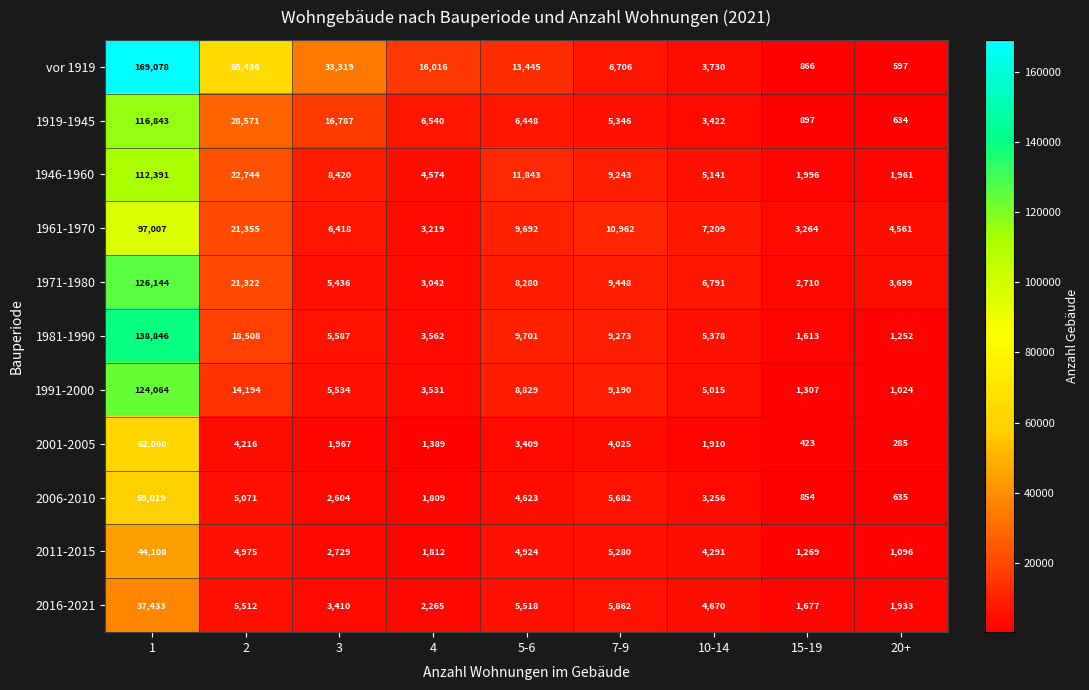

What is the smallest value displayed?

285